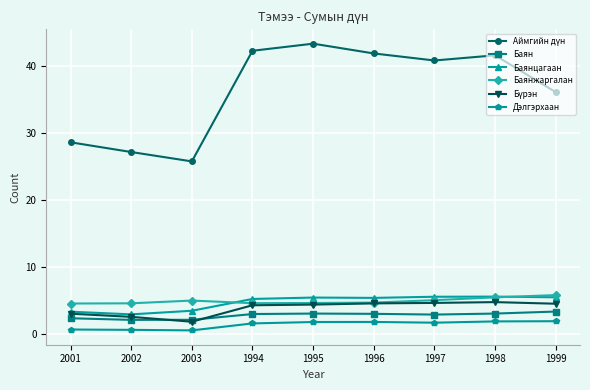

What is the label of the 3rd point from the left?

2003